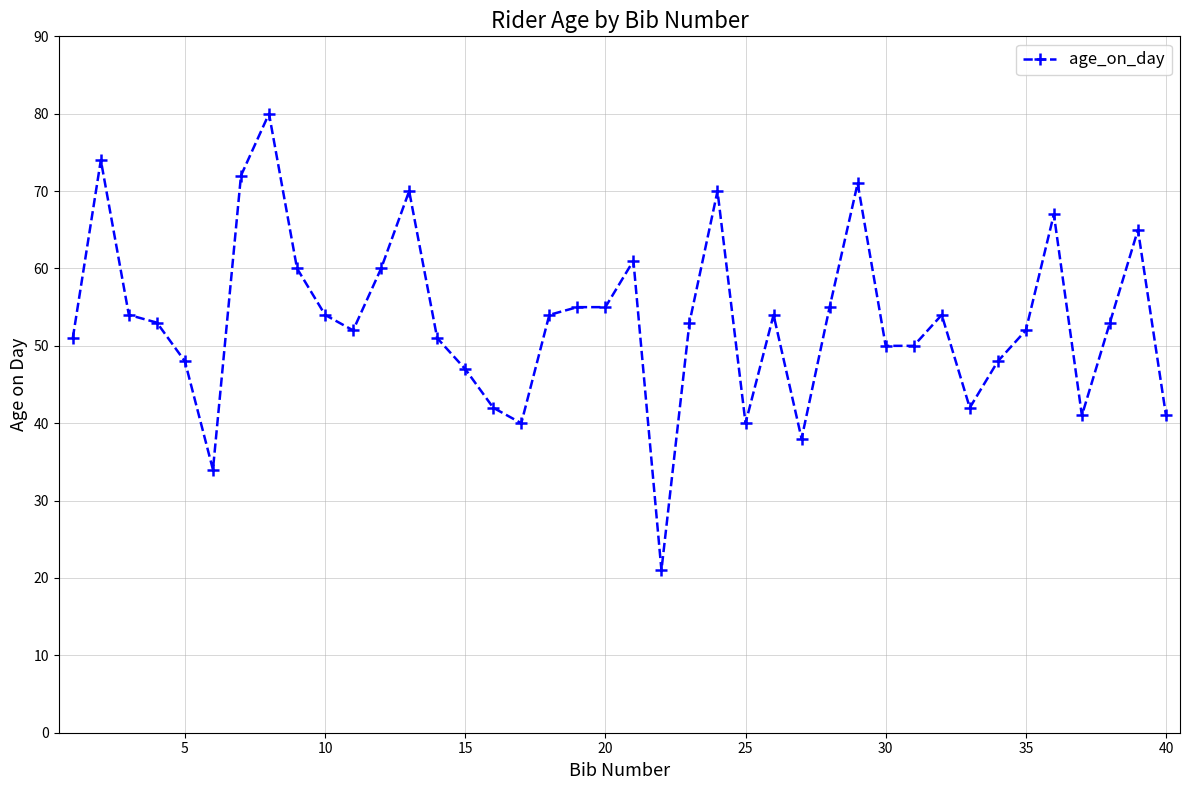

What is the smallest value displayed?

21